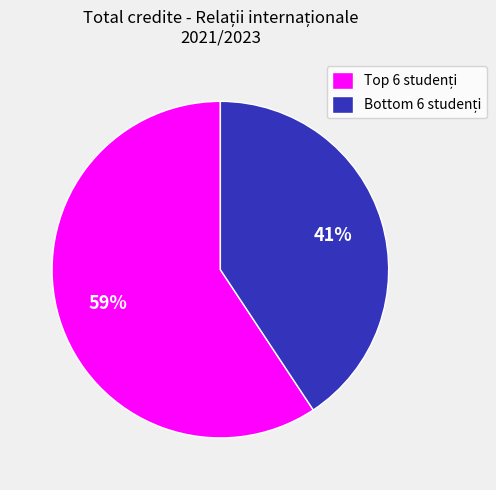

Is there any slice that represents more than half of the pie?

Yes